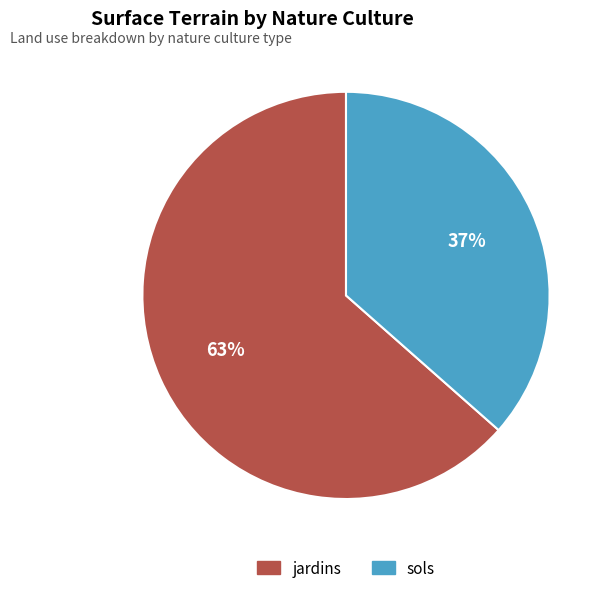

Is it true that jardins is 63% of the pie?

True